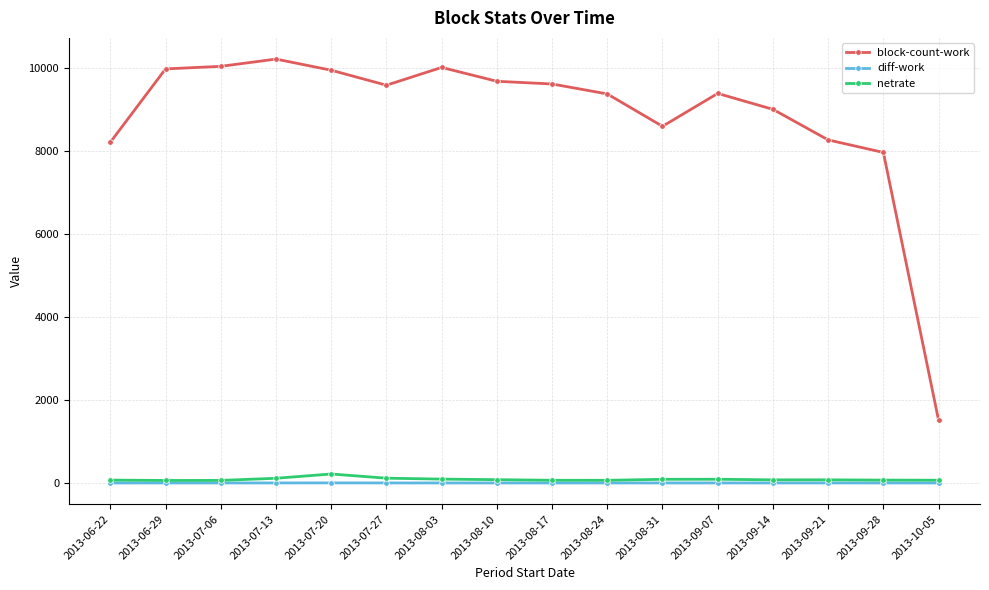

What is the approximate value of block-count-work at 2013-08-17?

9616.0